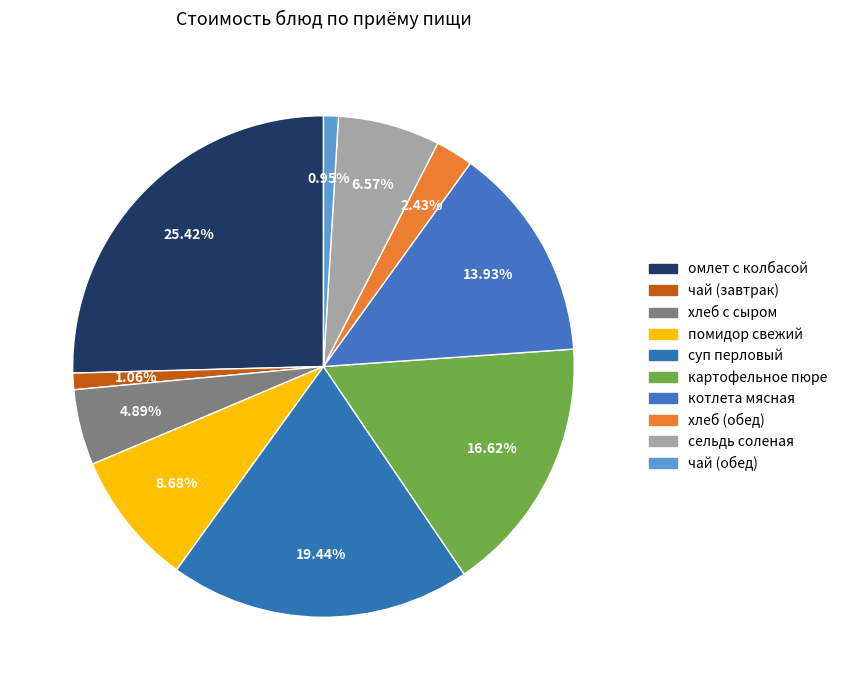

Count the number of slices in the pie.

10